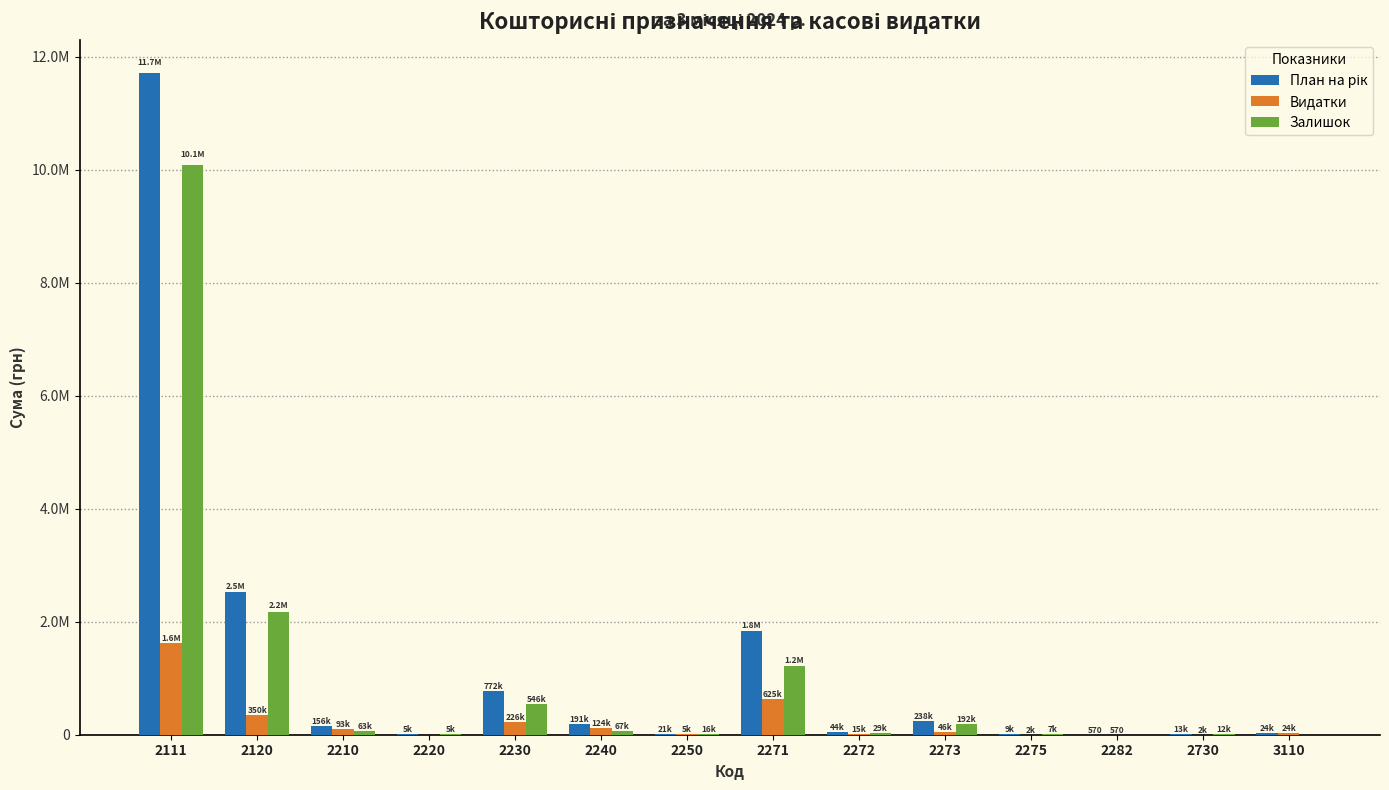

Are the bars grouped side by side (vs. stacked)?

Yes